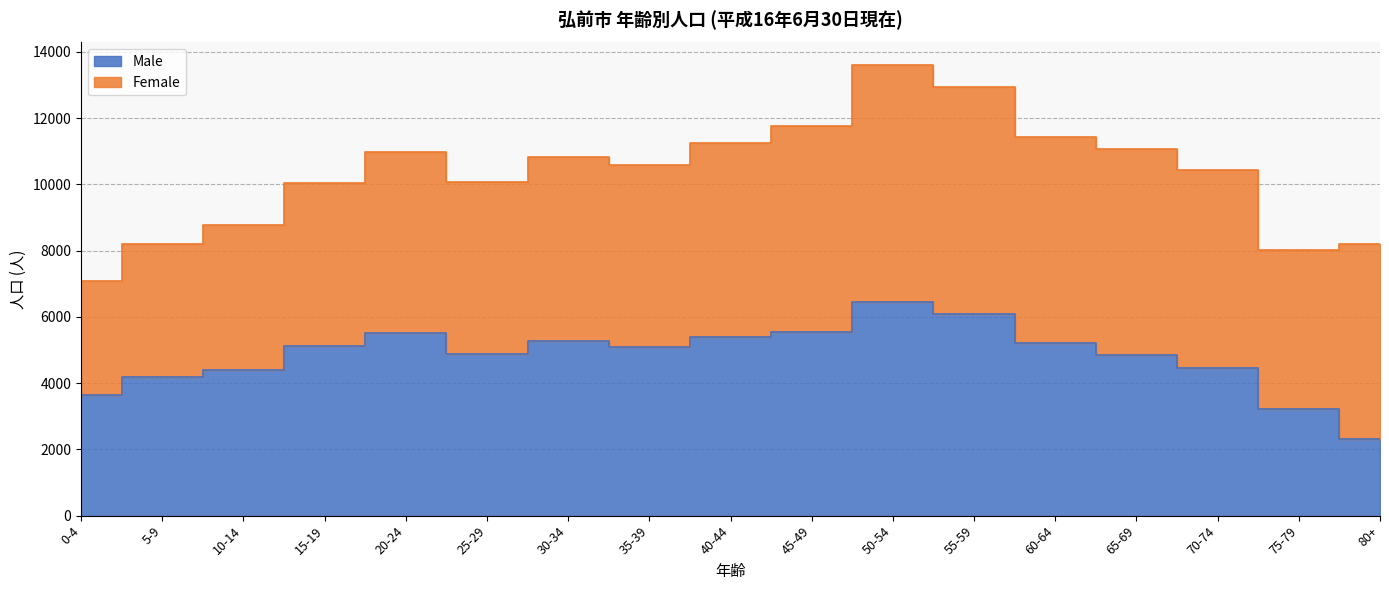

List the labels in order of value, smallest first.

80+, 75-79, 0-4, 5-9, 10-14, 70-74, 65-69, 25-29, 35-39, 15-19, 60-64, 30-34, 40-44, 20-24, 45-49, 55-59, 50-54